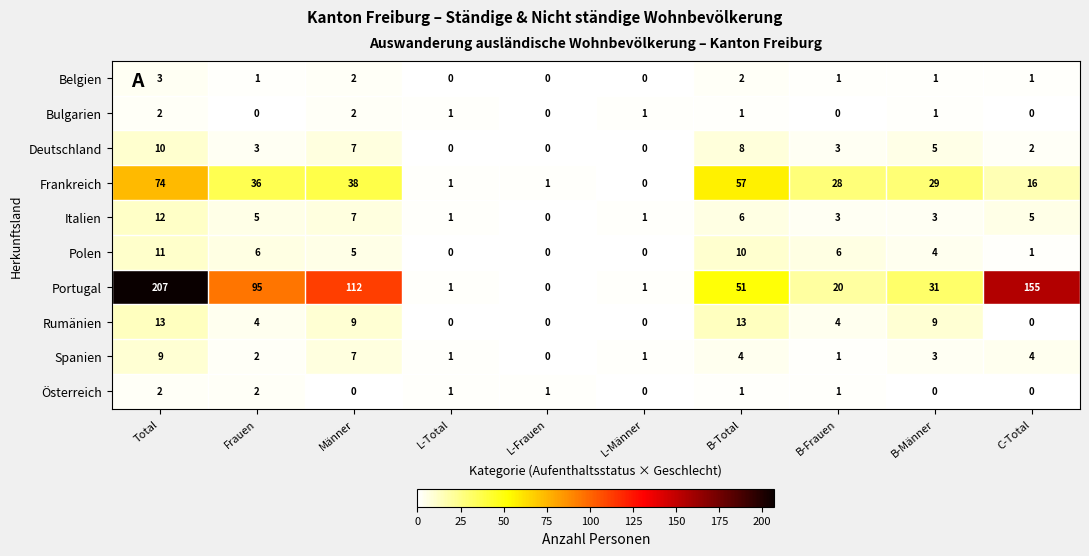

The value of Italien at Frauen is 5. True or false?

True